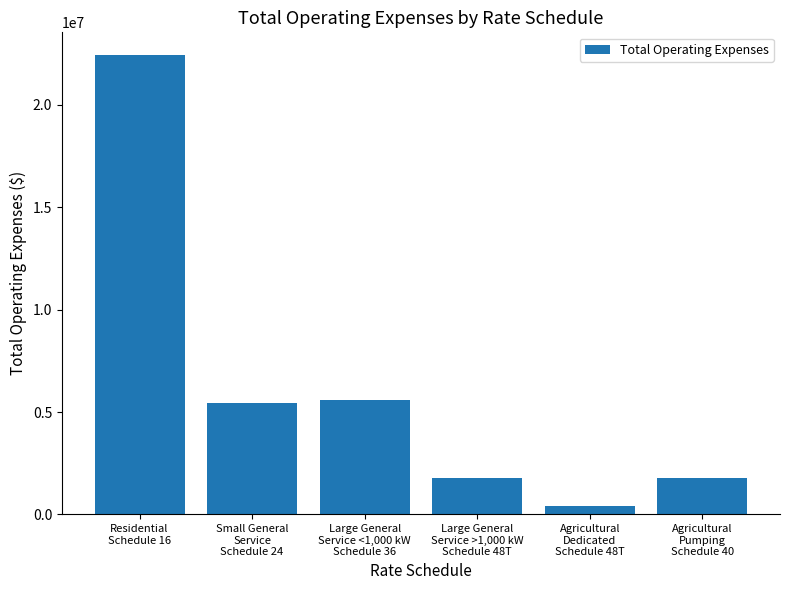

The value at Agricultural
Dedicated
Schedule 48T is 412008.0. True or false?

True